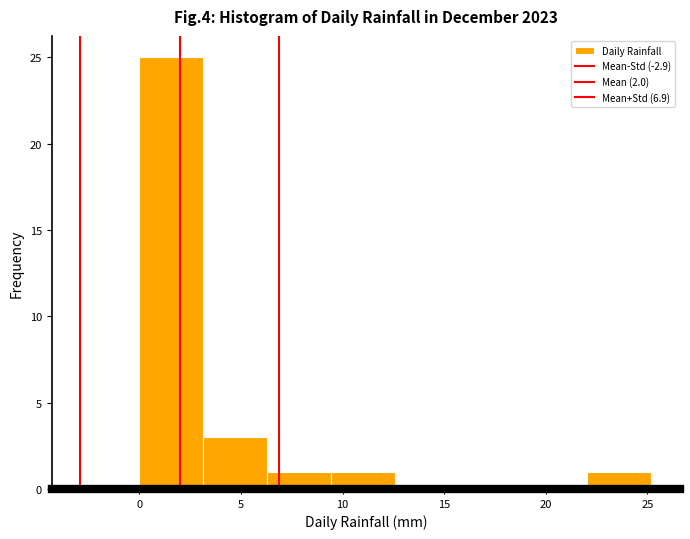

Reading left to right, transcribe this chart: for each bar, give the range it covers on the x-axis and its height. Neither the bar edges nor the heights are printed on the chart, so give them approximately, as read against the axes.

0.00 to 3.15: 25
3.15 to 6.30: 3
6.30 to 9.45: 1
9.45 to 12.60: 1
12.60 to 15.75: 0
15.75 to 18.90: 0
18.90 to 22.05: 0
22.05 to 25.20: 1